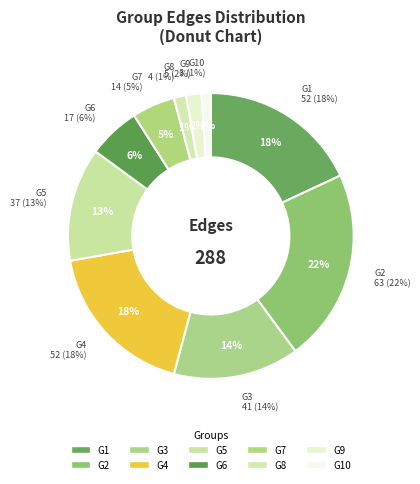

To the nearest percent, what is the average slice percentage?

10%